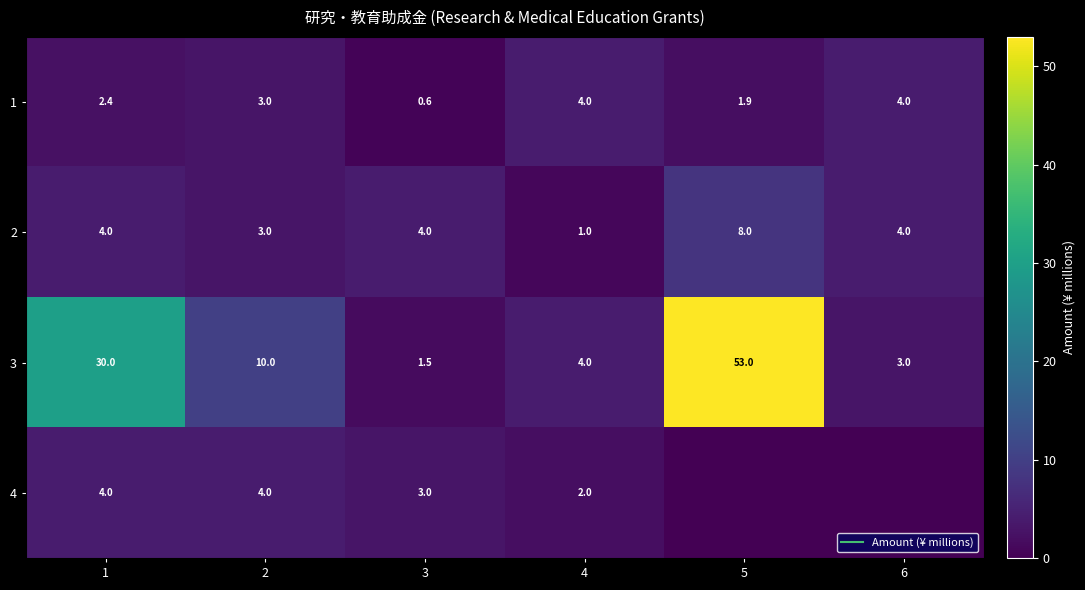

What is the difference between the highest and lowest values at 4?

3.0